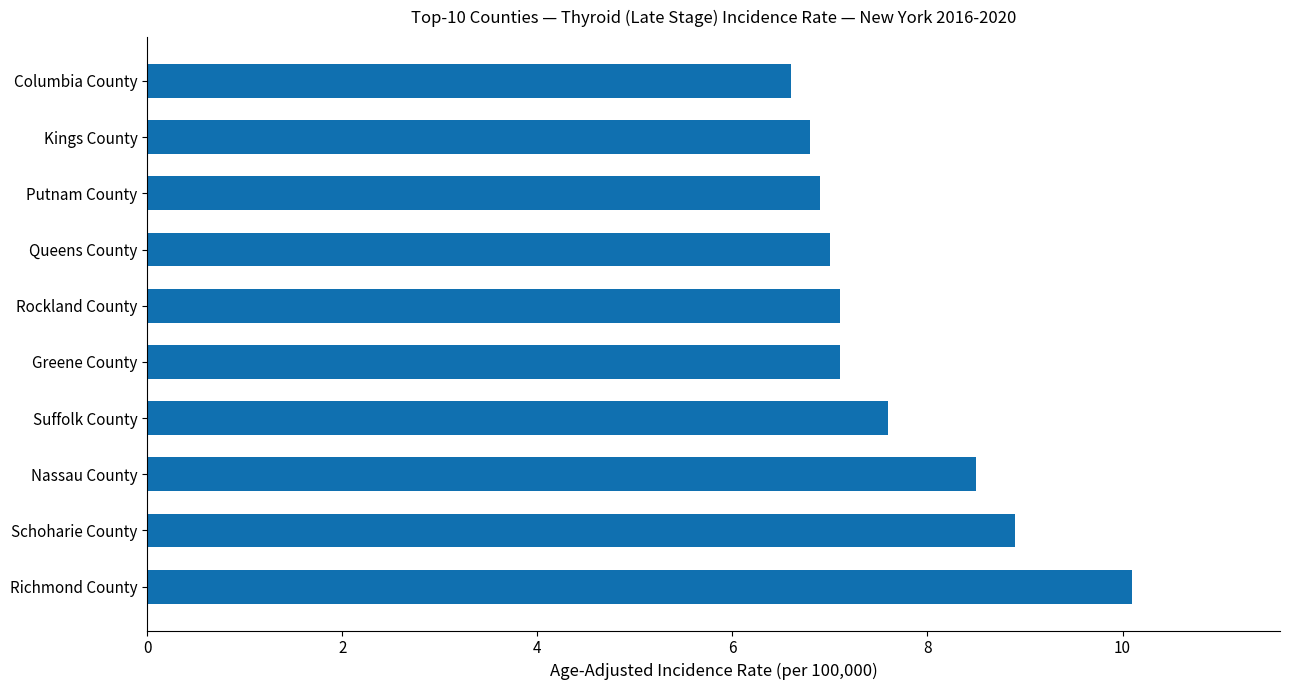

What is the approximate value at Rockland County?

7.1